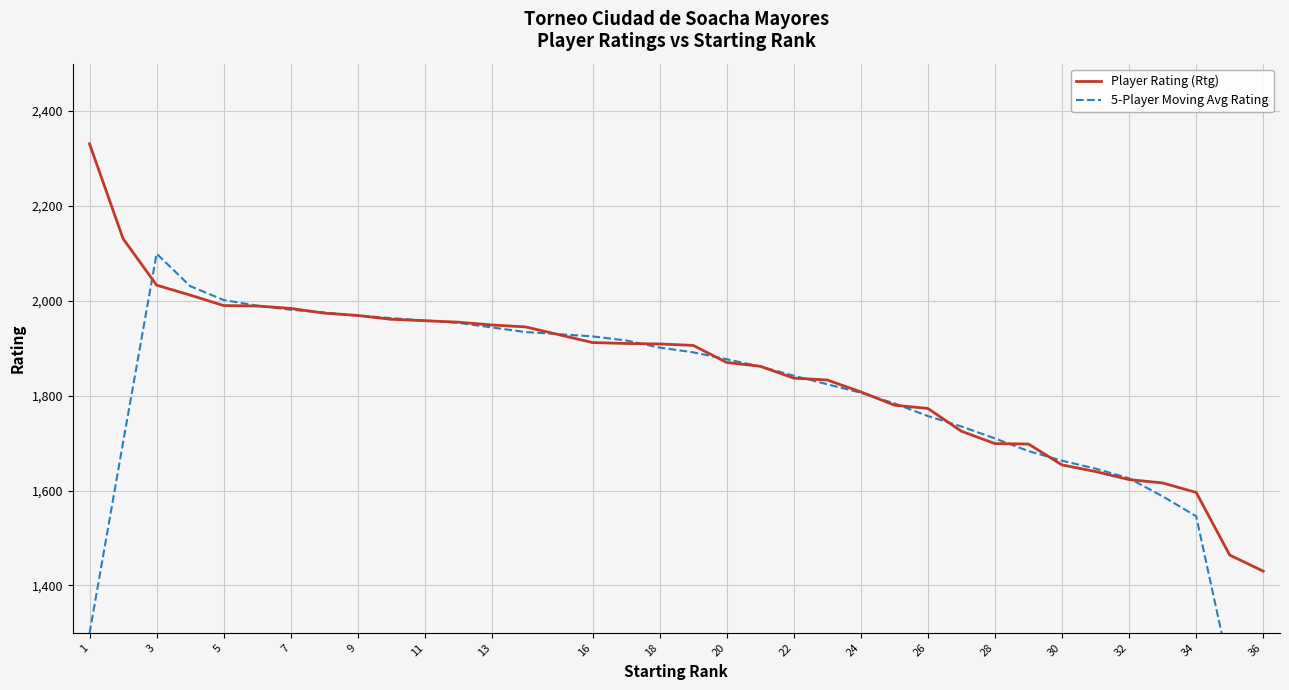

What is the difference between the second highest and minimum values in the 5-Player Moving Avg Rating series?

1133.0